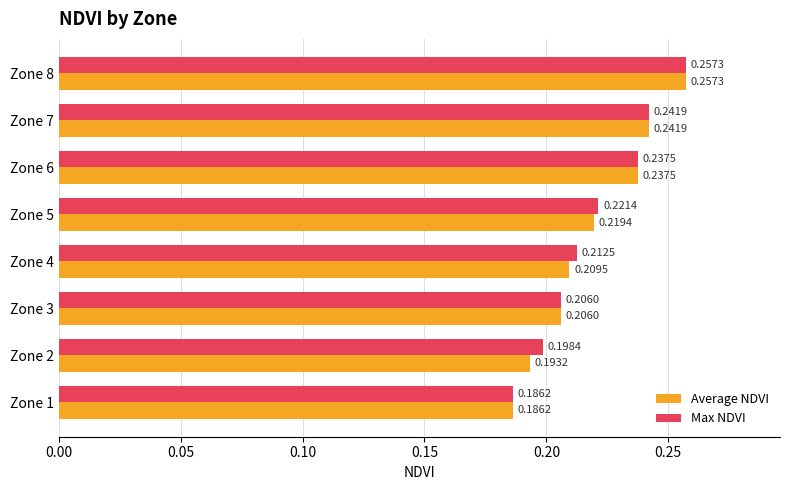

What is the sum of all Average NDVI values?

1.8